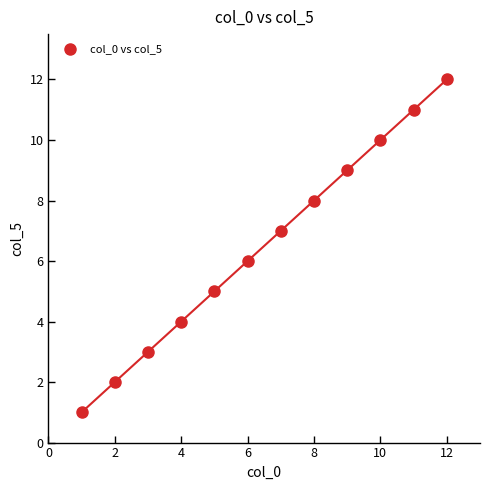

What is the range of Y values (max minus min)?

11